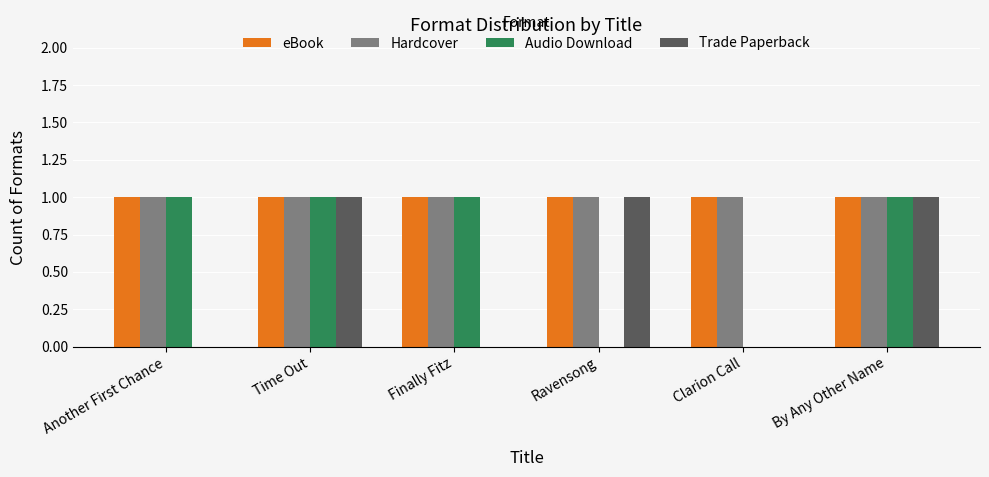

What is the difference between the Trade Paperback values at Finally Fitz and Time Out?

1